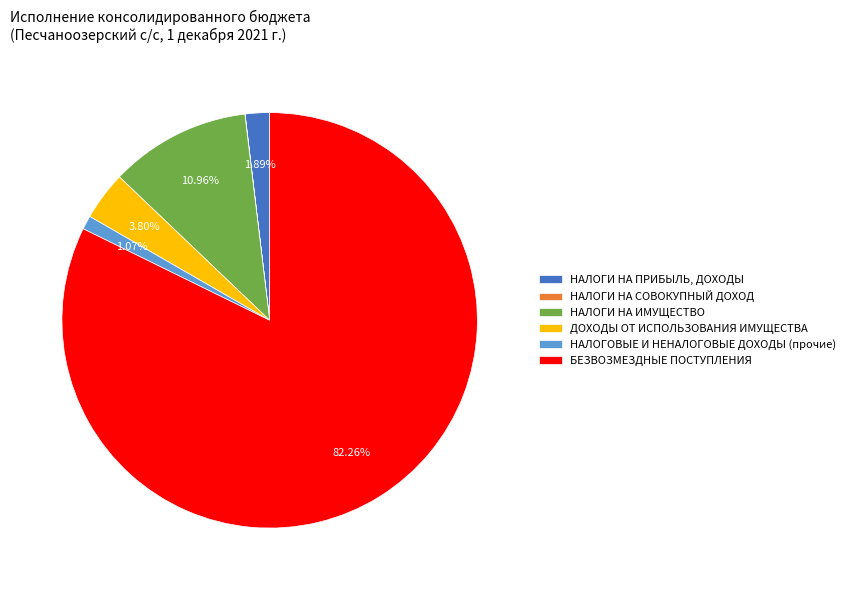

To the nearest percent, what is the difference between the largest and smallest slice percentages?

82%